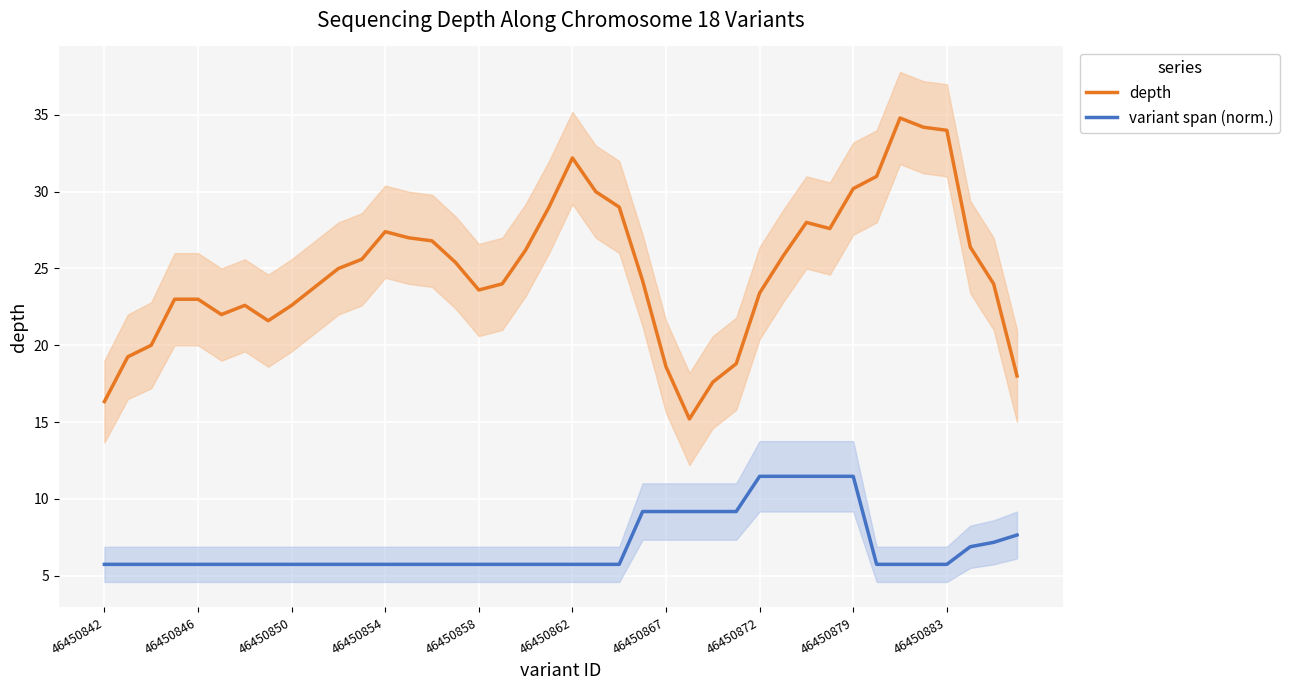

True or false: variant span (norm.) and depth cross at least once.

False